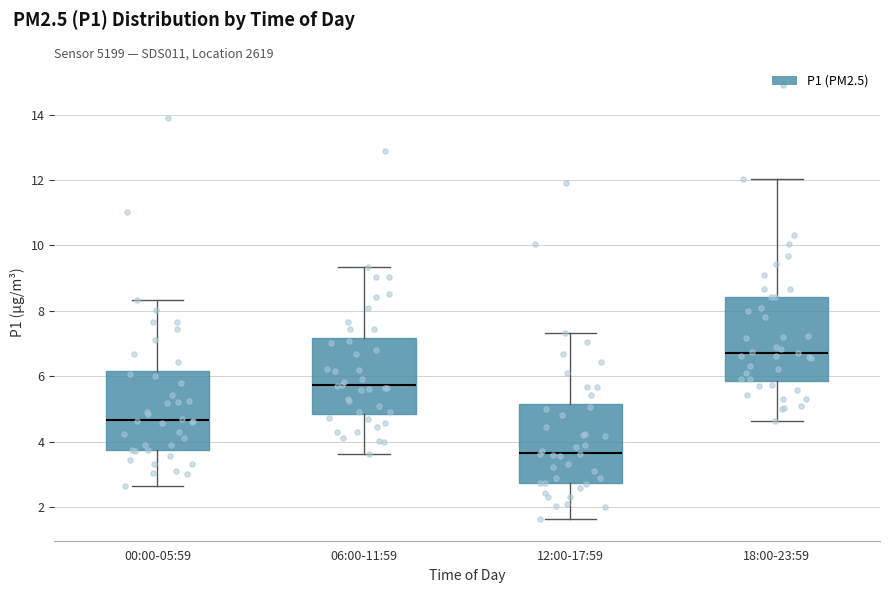

Which box's median line is the lowest?

12:00-17:59